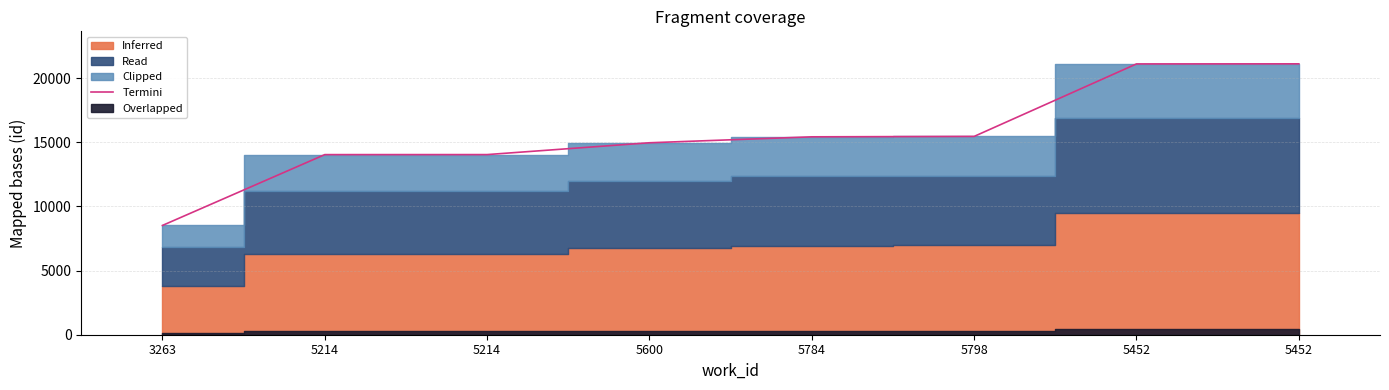

Where does the data first go above 15432?

5798